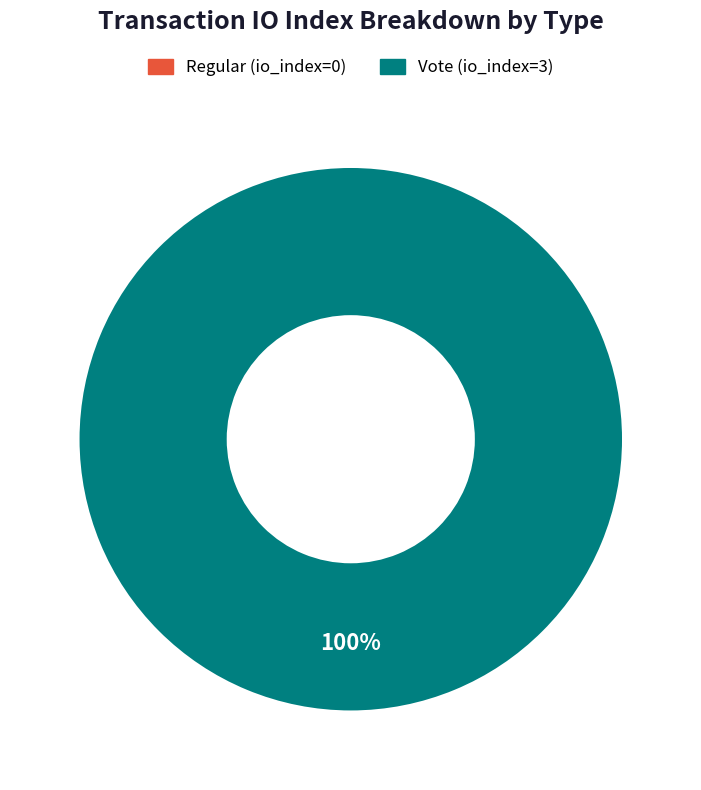

Is the sum of Regular (io_index=0) and Vote (io_index=3) greater than half?

Yes